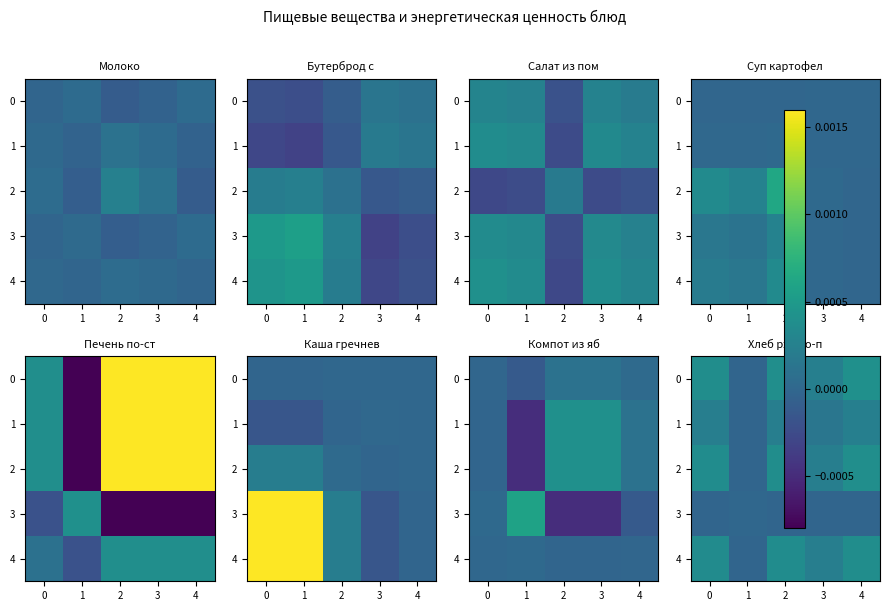

At how many categories does at least one series exceed 0?

5